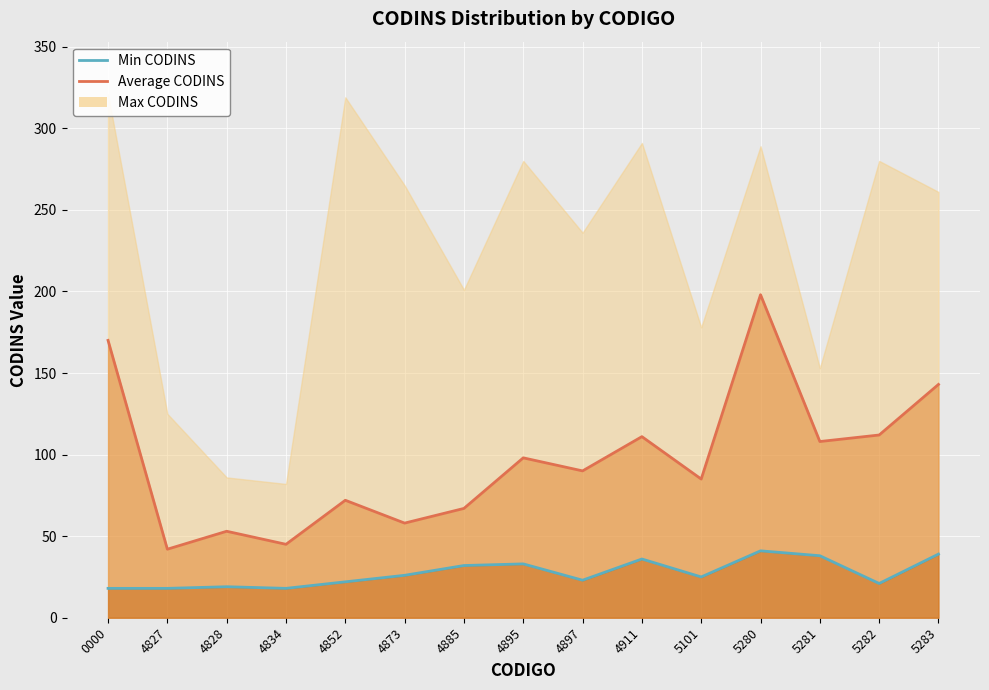

What is the maximum value for Avg Line?

198